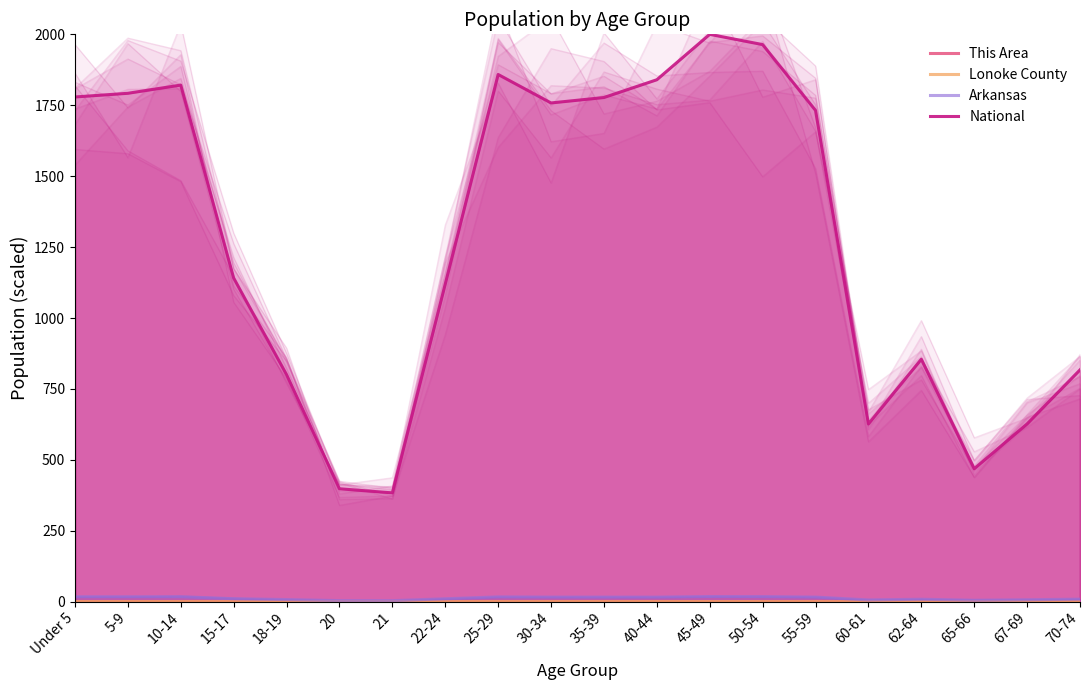

True or false: Lonoke County and This Area cross at least once.

False